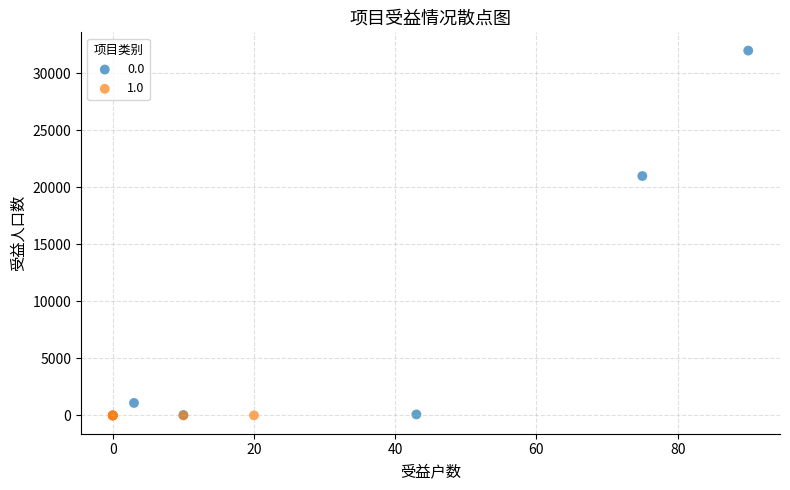

What are all the series names shown in the legend?

0.0, 1.0